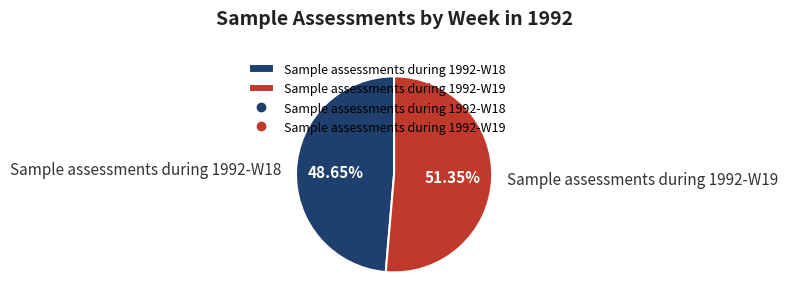

To the nearest percent, what is the average slice percentage?

50%